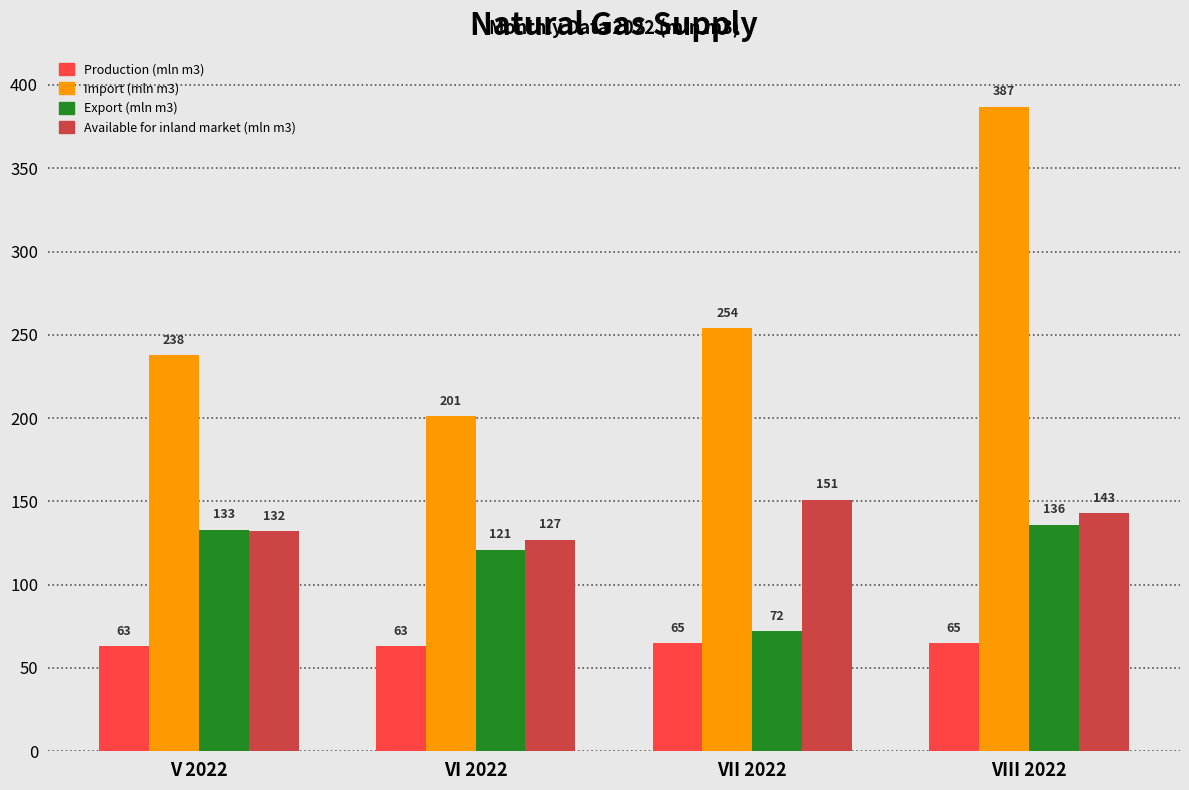

Reading left to right, what are all the values shown in this chart?

Production (mln m3): V 2022=63	VI 2022=63	VII 2022=65	VIII 2022=65
Import (mln m3): V 2022=238	VI 2022=201	VII 2022=254	VIII 2022=387
Export (mln m3): V 2022=133	VI 2022=121	VII 2022=72	VIII 2022=136
Available for inland market (mln m3): V 2022=132	VI 2022=127	VII 2022=151	VIII 2022=143